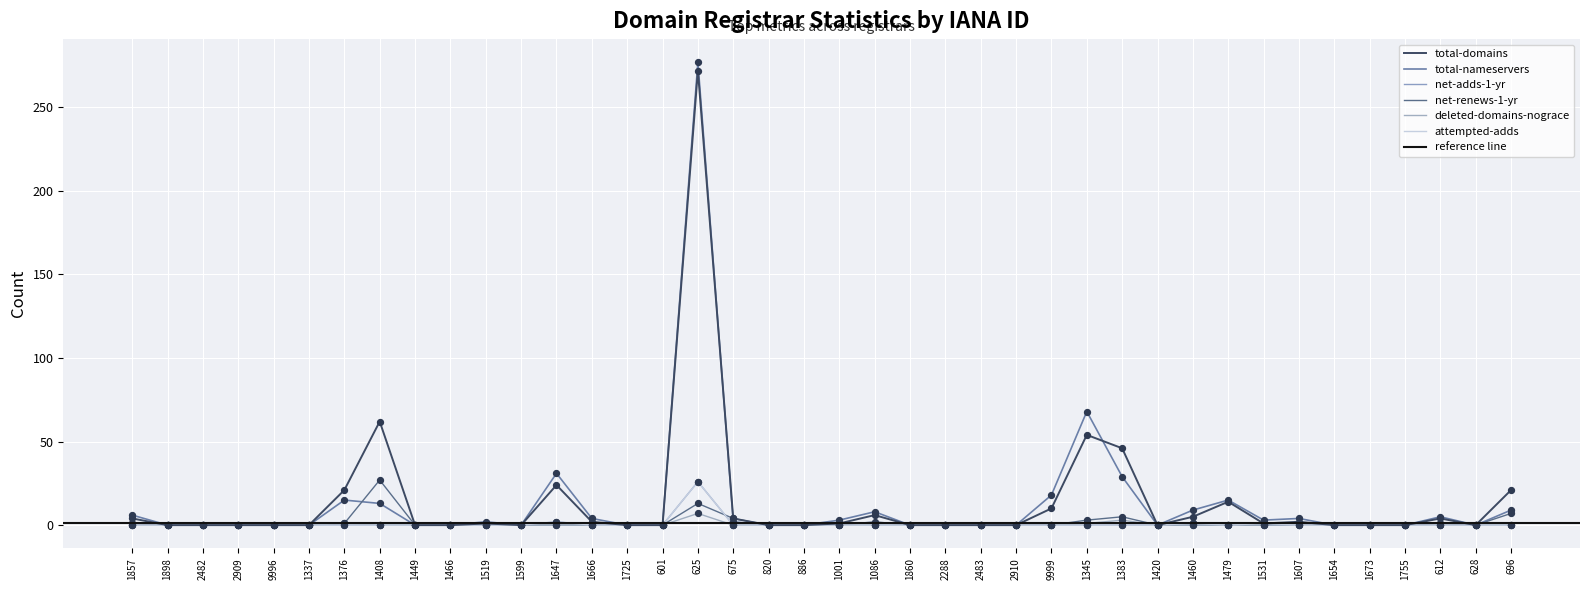

Which series contains the highest Y value?

total-nameservers